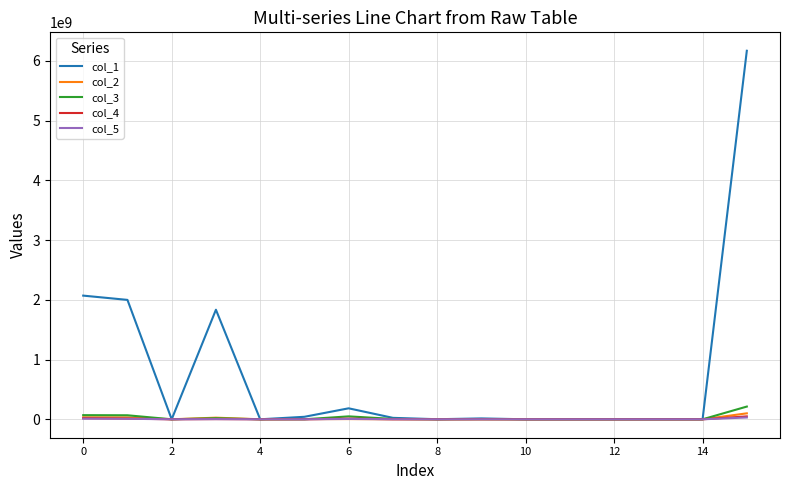

Which series has the widest spread of values?

col_1